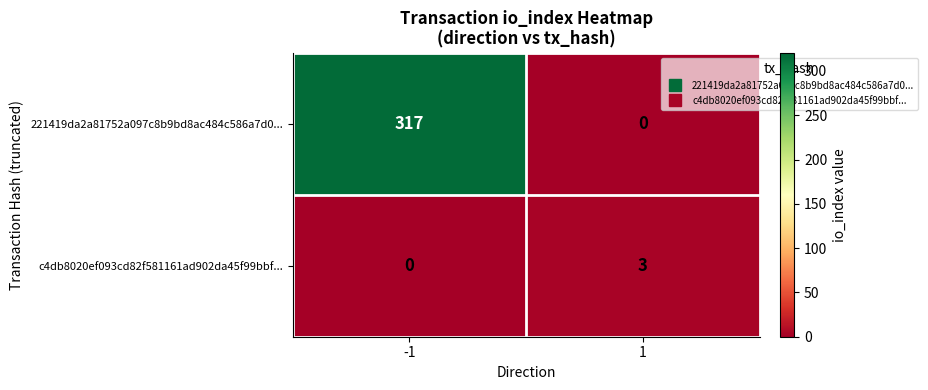

What is the greatest value displayed?

317